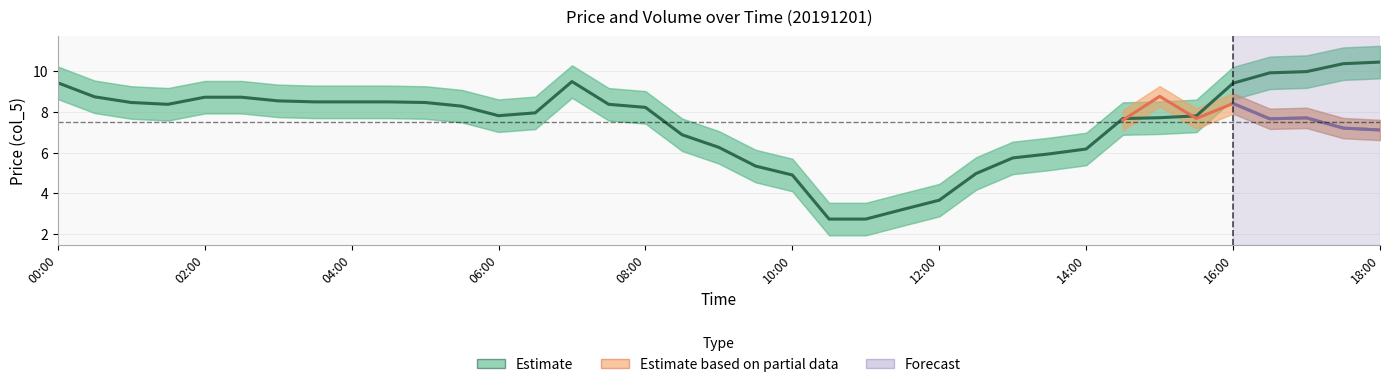

Reading left to right, list all the values displayed in this chart.

9.4	8.8	8.5	8.4	8.7	8.7	8.6	8.5	8.5	8.5	8.5	8.3	7.8	8.0	9.5	8.4	8.2	6.9	6.3	5.3	4.9	2.7	2.7	3.2	3.7	5.0	5.7	5.9	6.2	7.7	7.7	7.8	9.4	9.9	10.0	10.4	10.5